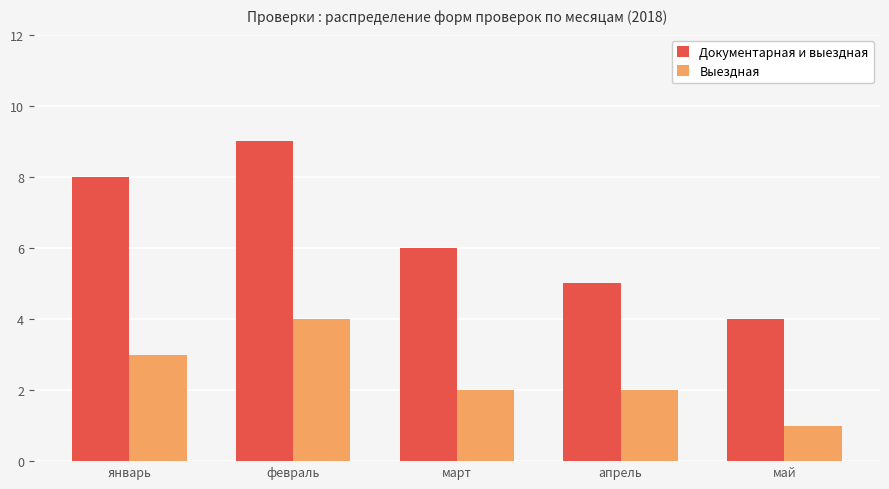

How many distinct data groups are displayed?

2